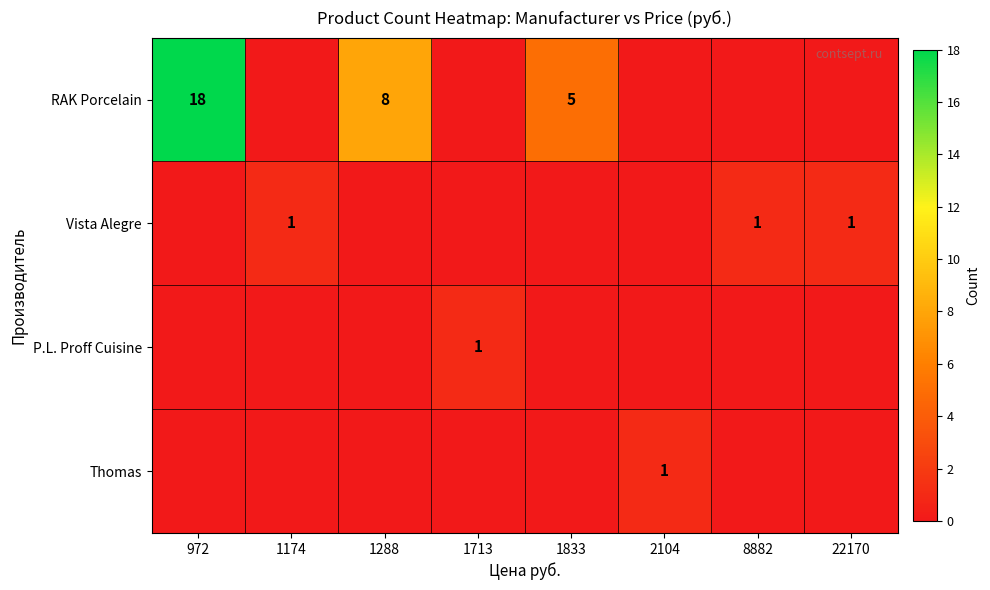

True or false: P.L. Proff Cuisine has a value of 2 at 1713.

False